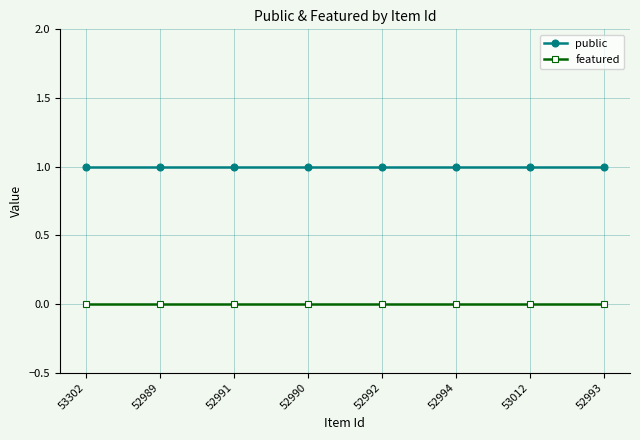

Rank the series by their average value, from highest to lowest.

public, featured